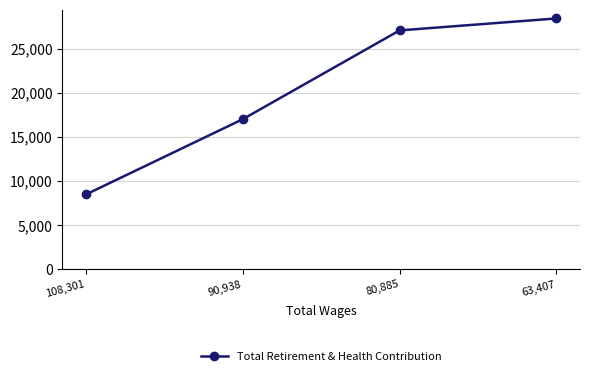

What is the label of the 1st point from the left?

108,301